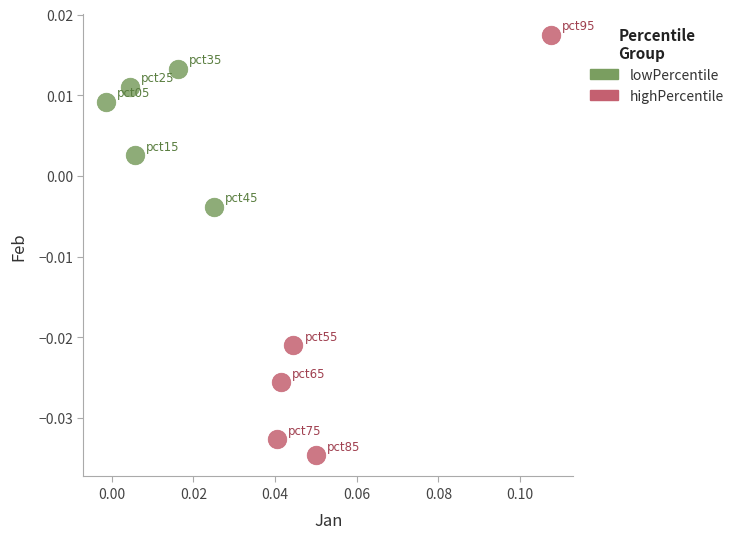

What are all the series names shown in the legend?

lowPercentile, highPercentile